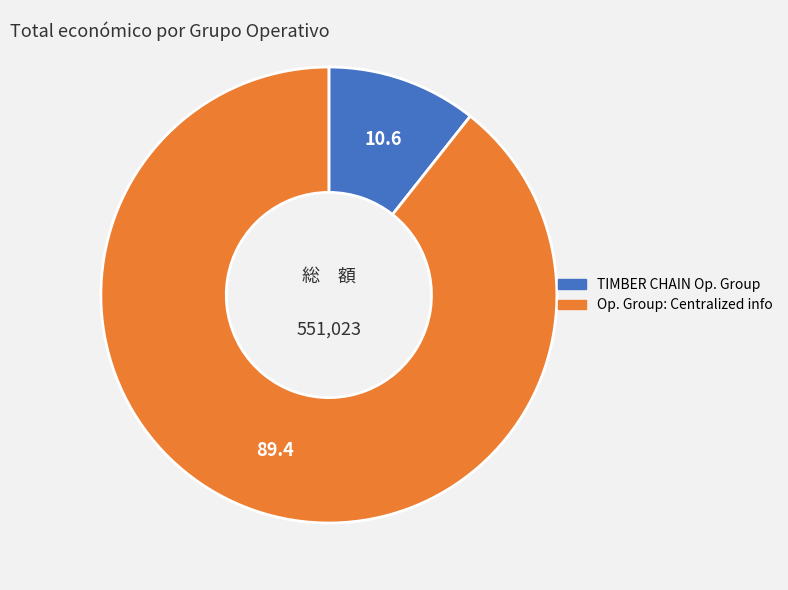

The TIMBER CHAIN Op. Group slice represents 11% of the pie. True or false?

True